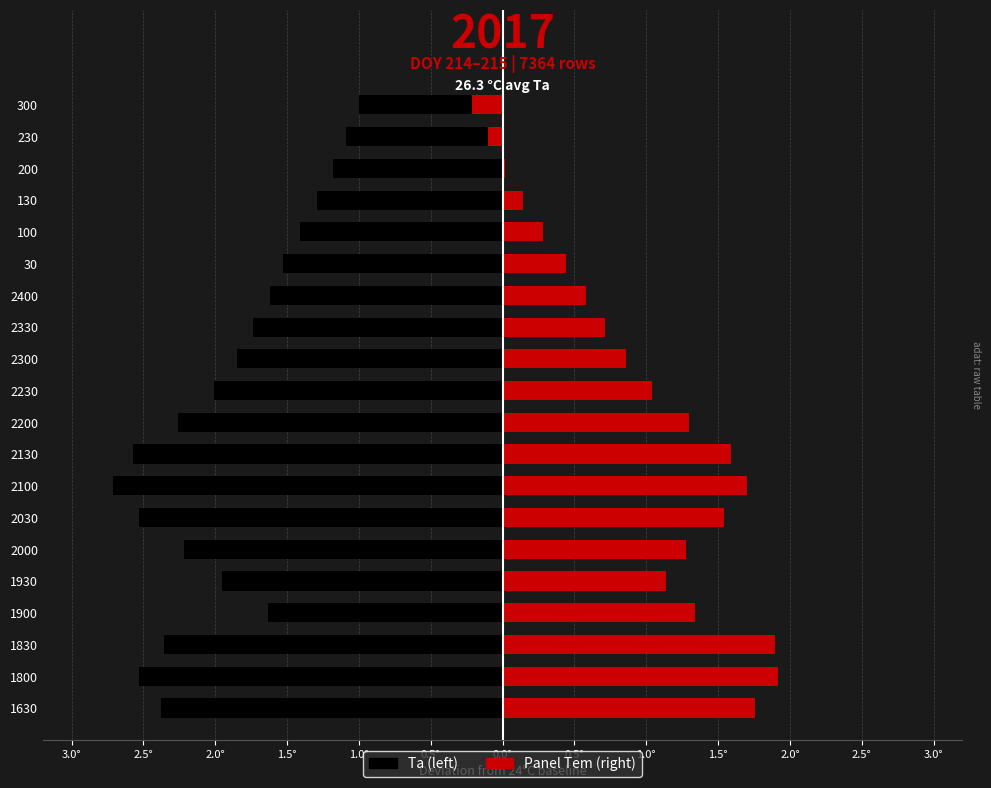

Reading left to right, what are all the values shown in this chart?

Ta: -2.4	-2.5	-2.4	-1.6	-1.9	-2.2	-2.5	-2.7	-2.6	-2.3	-2.0	-1.9	-1.7	-1.6	-1.5	-1.4	-1.3	-1.2	-1.1	-1.0
Panel Tem: 1.8	1.9	1.9	1.3	1.1	1.3	1.5	1.7	1.6	1.3	1.0	0.9	0.7	0.6	0.4	0.3	0.1	0.0	-0.1	-0.2